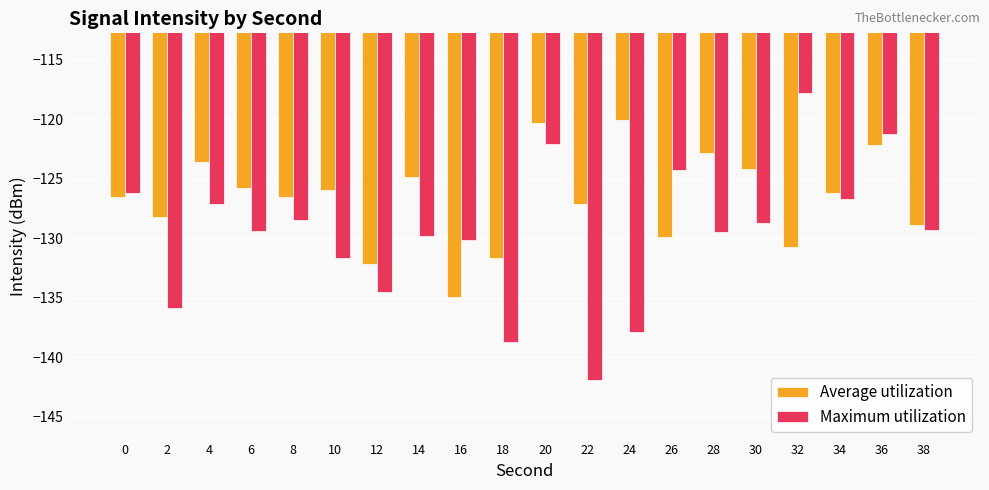

Which series has the largest range (max minus min)?

Maximum utilization